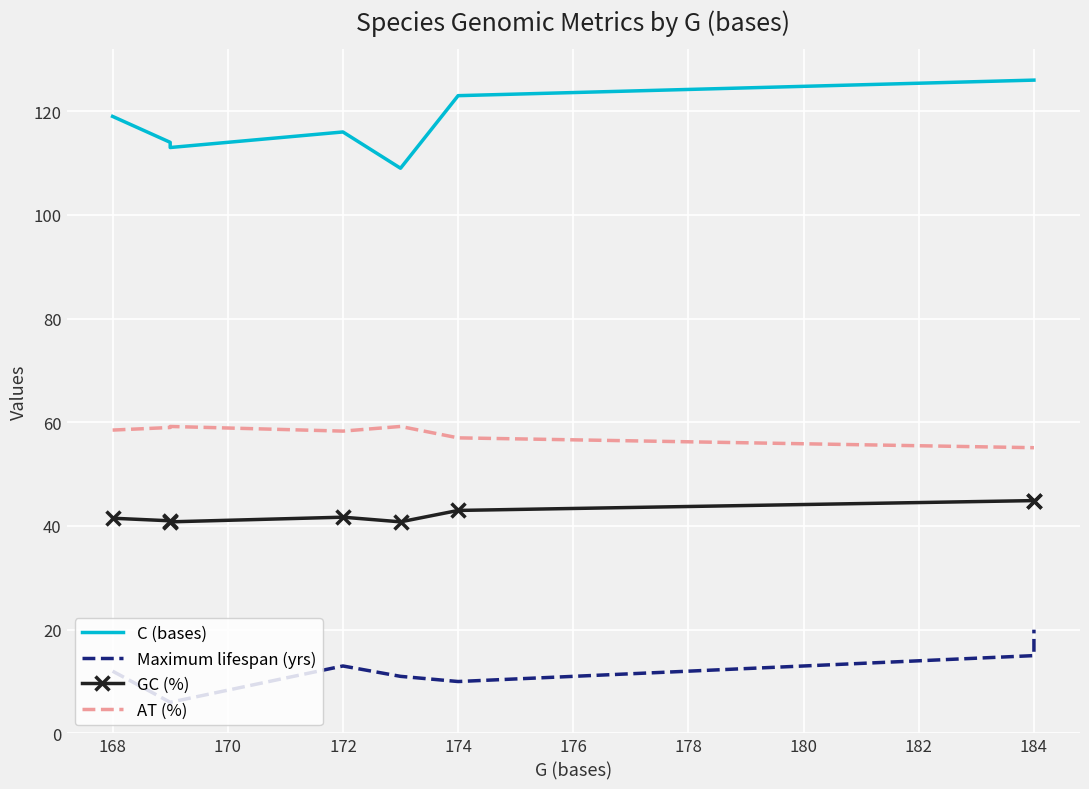

Between 170 and 176, which series saw the biggest shift?

C (bases)